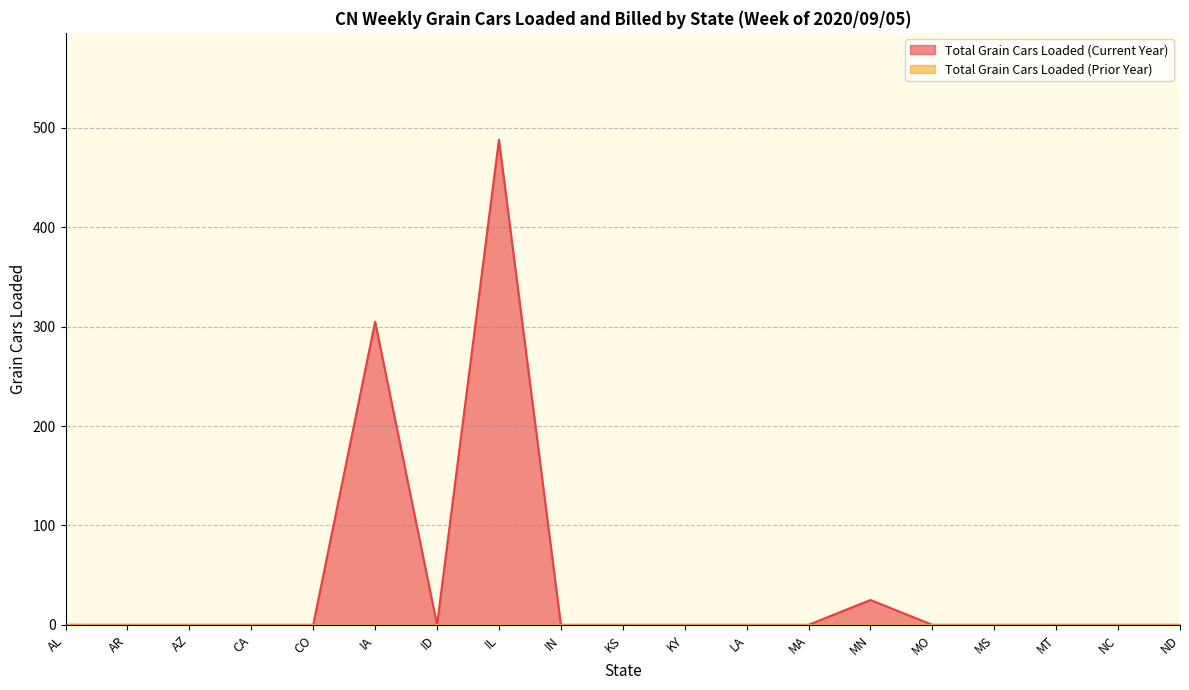

At which category does the data reach its first local peak?

IA